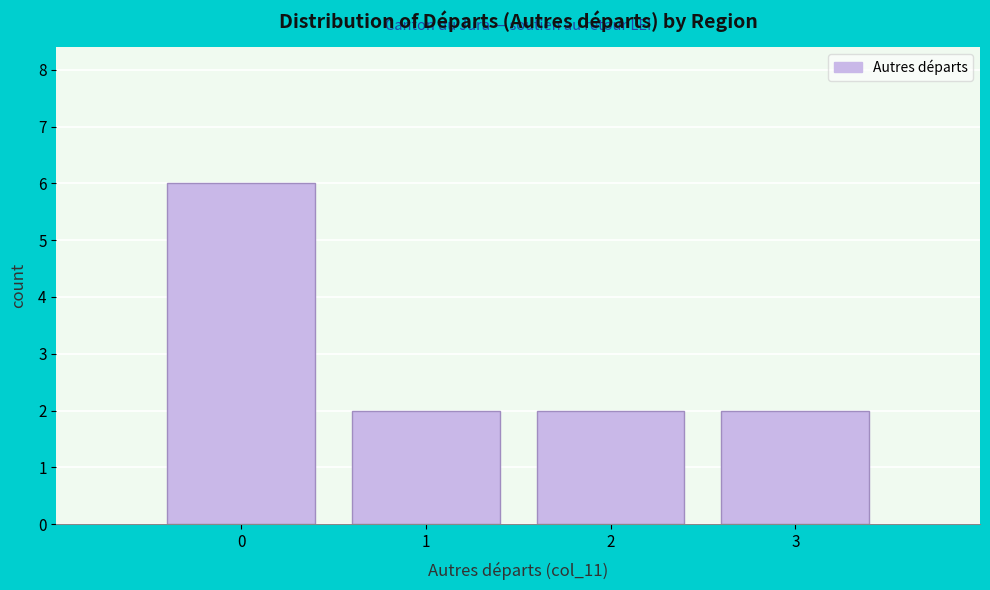

Reading left to right, what are all the values shown in this chart?

0=6	1=2	2=2	3=2